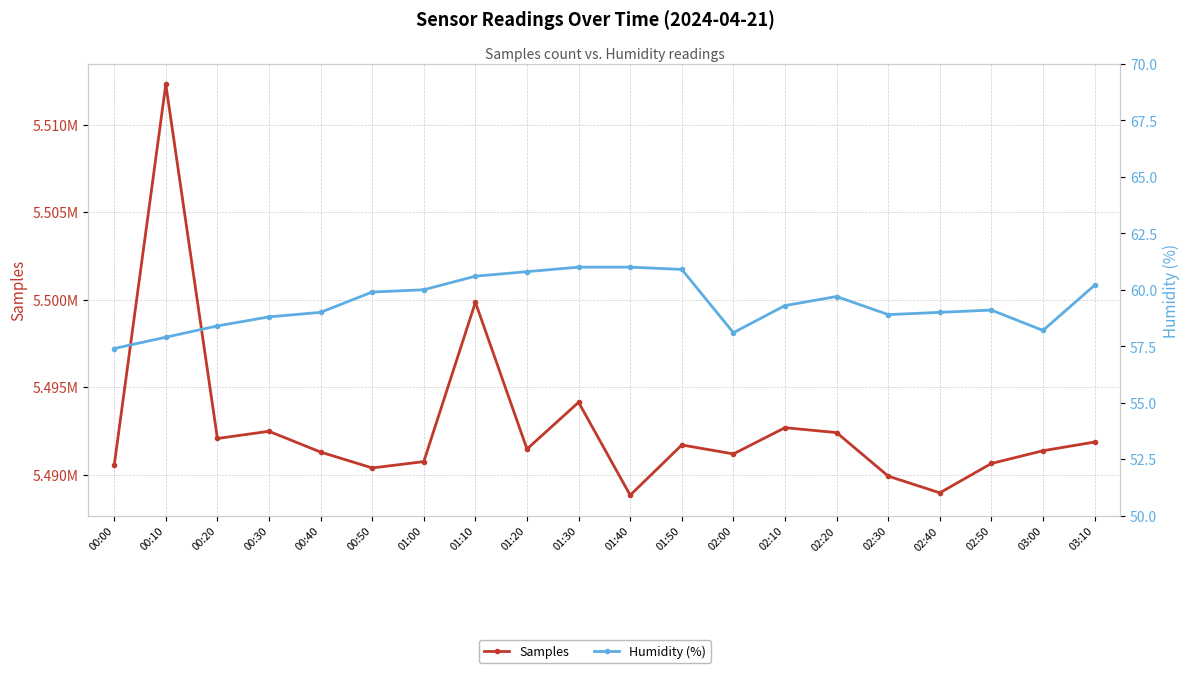

True or false: Samples and Humidity cross at least once.

False